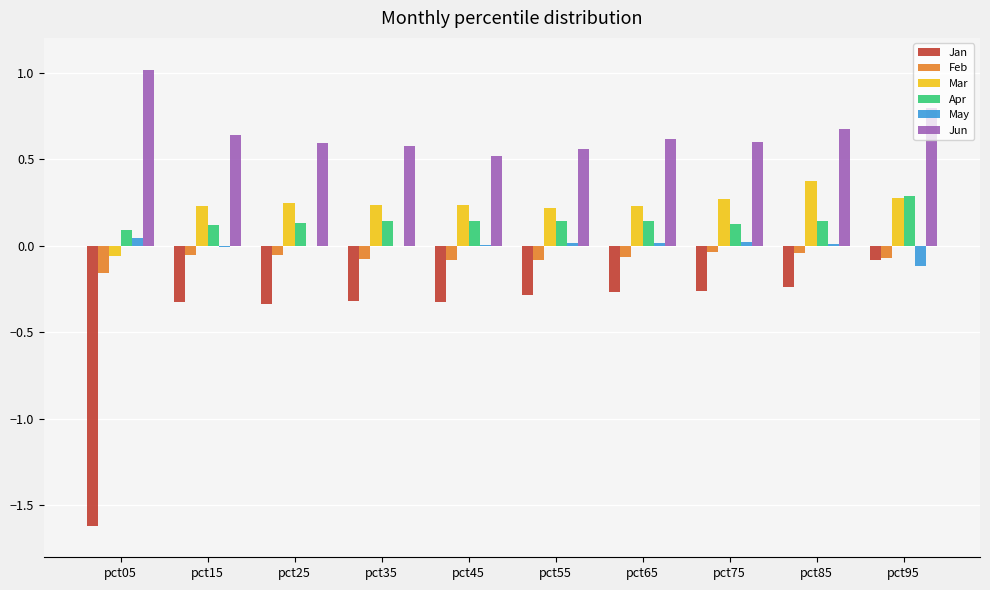

Which series has the largest total across all categories?

Jun